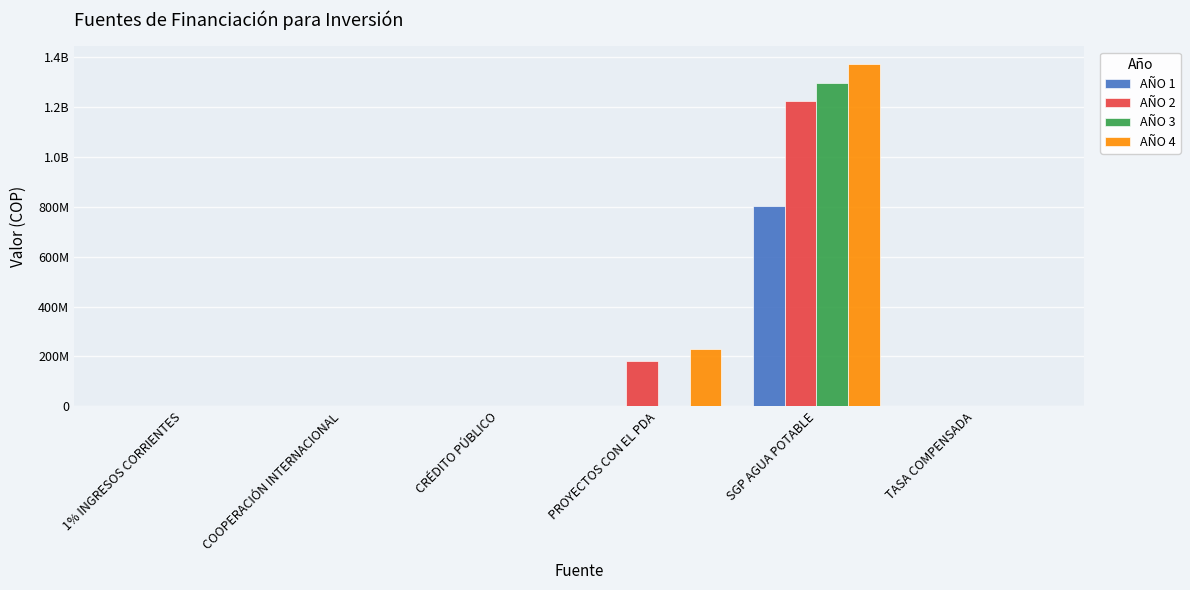

What is the label of the 4th bar from the left?

PROYECTOS CON EL PDA